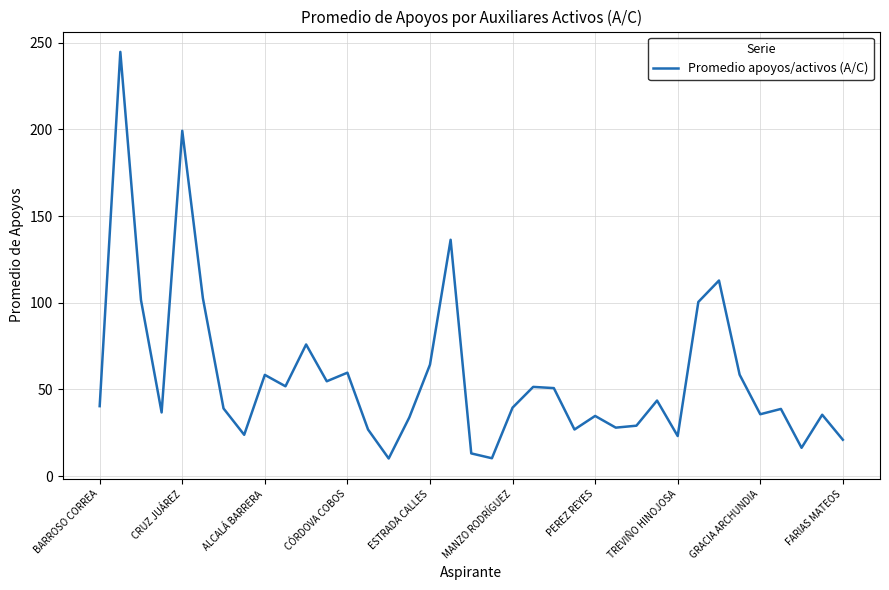

What is the smallest value displayed?

10.2